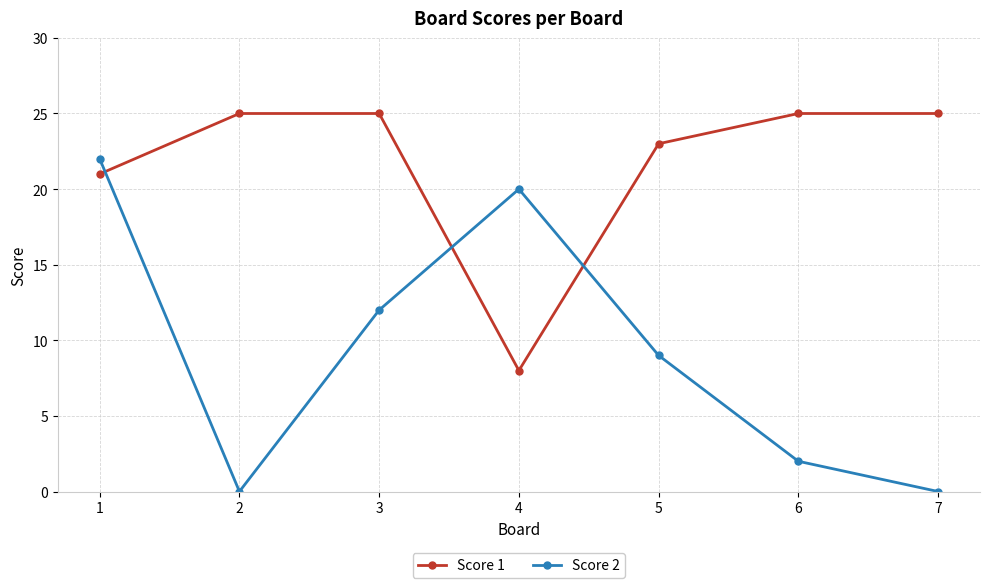

Is it true that Score 2 equals -12 at 2?

False